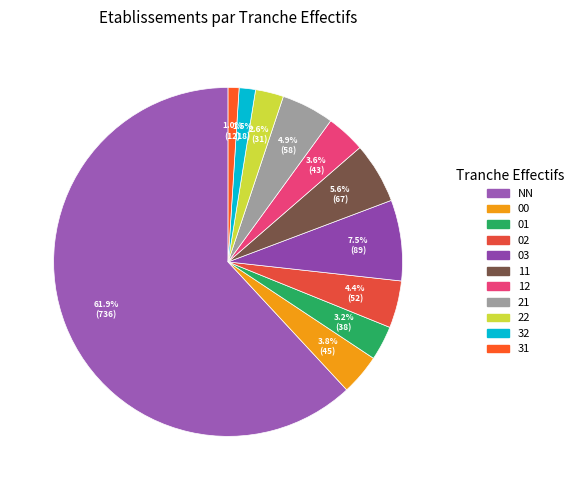

To the nearest percent, what portion does 21 represent?

5%